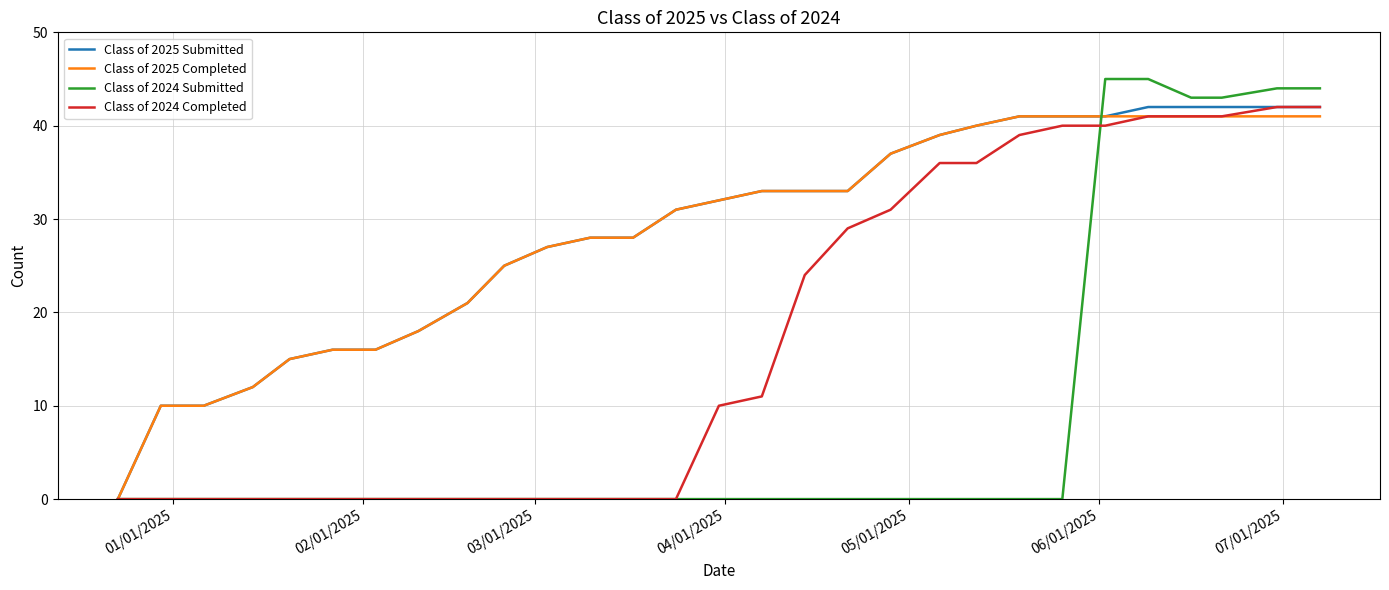

What is the highest value of the Class of 2024 Completed series?

42